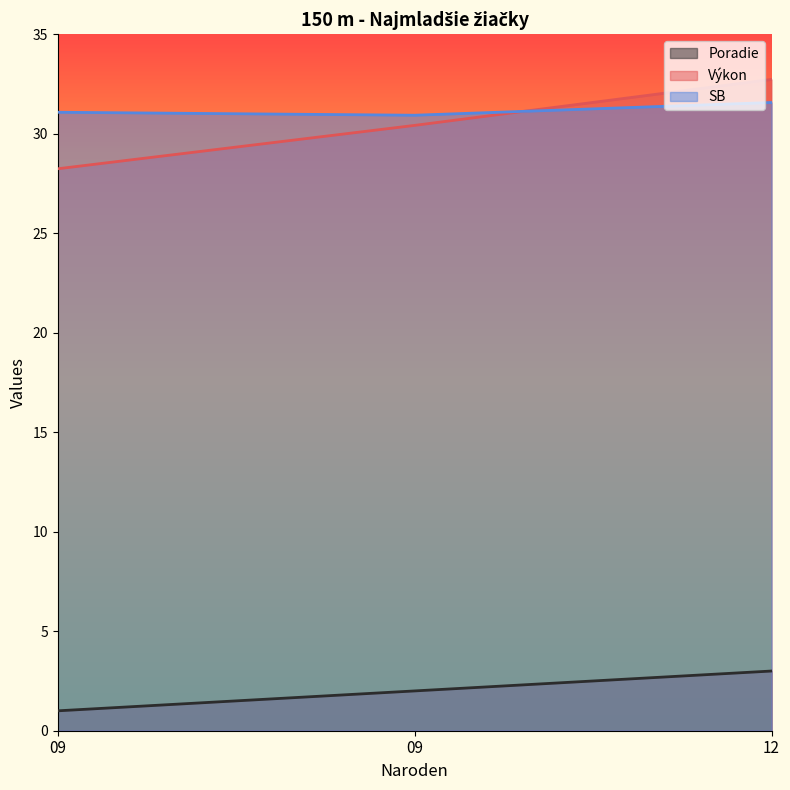

Reading left to right, transcribe all the data shown in this chart.

Poradie: 09=1.0	09=2.0	12=3.0
Výkon: 09=28.2	09=30.4	12=32.7
SB: 09=31.1	09=30.9	12=31.6